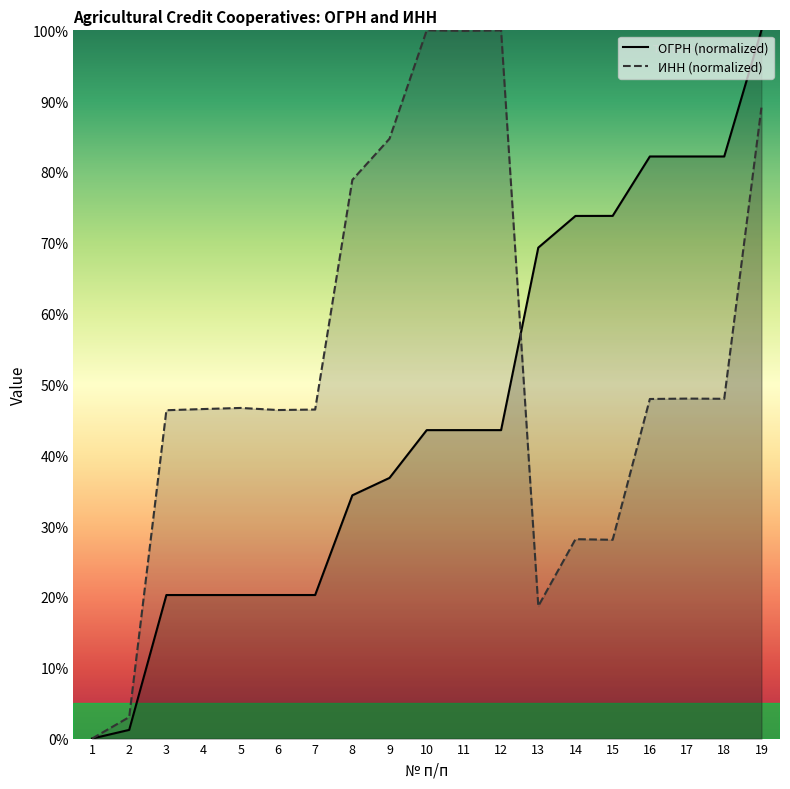

How many intersections are there between ИНН (normalized) and ОГРН (normalized)?

1